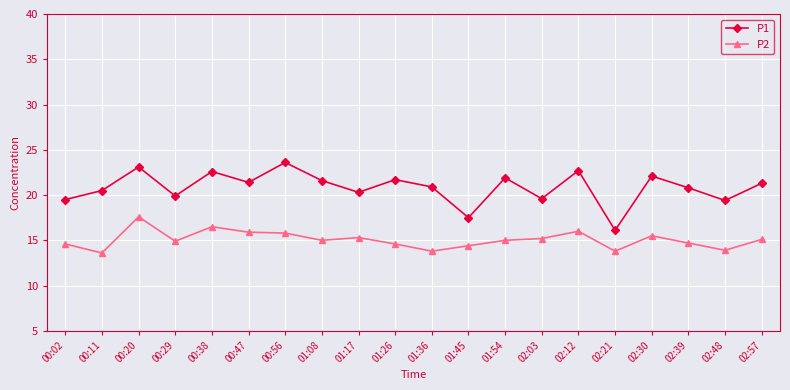

What is the label of the 16th point from the right?

00:38